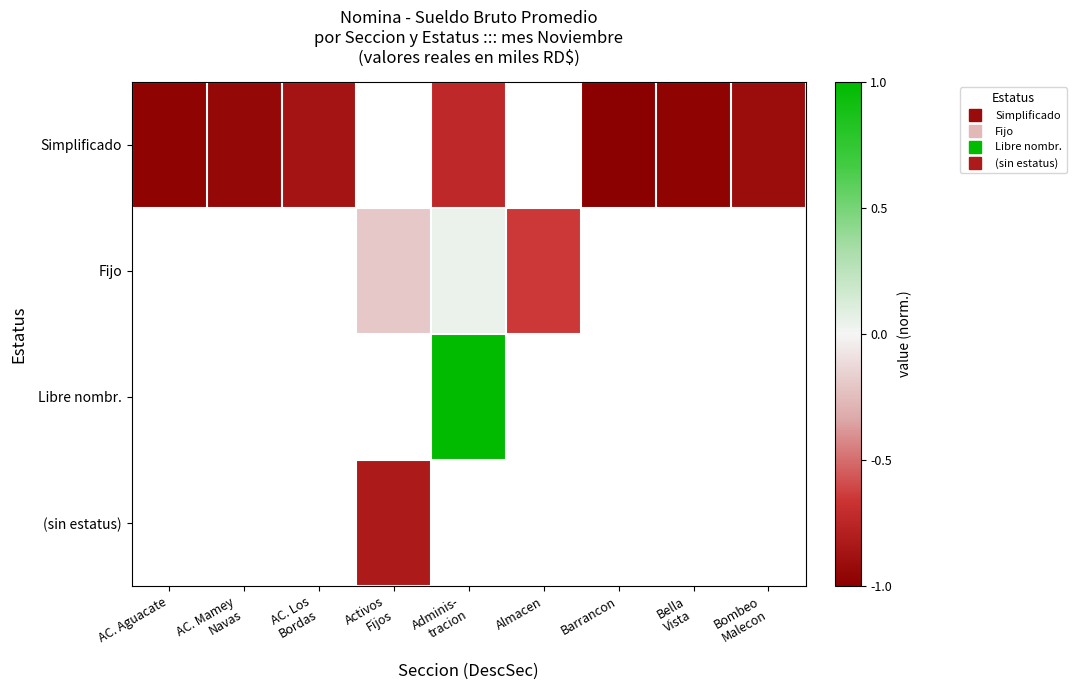

Which category has the lowest value across all series?

Barrancon